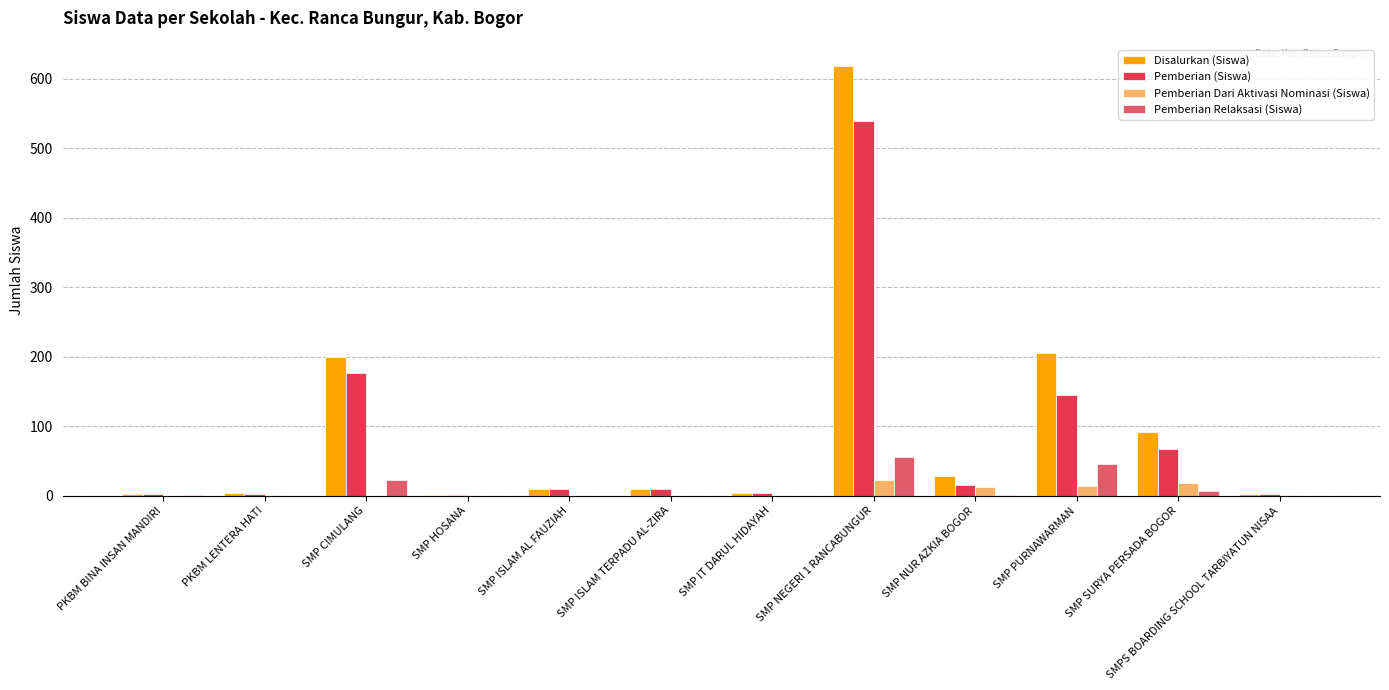

What is the maximum value shown in the chart?

618